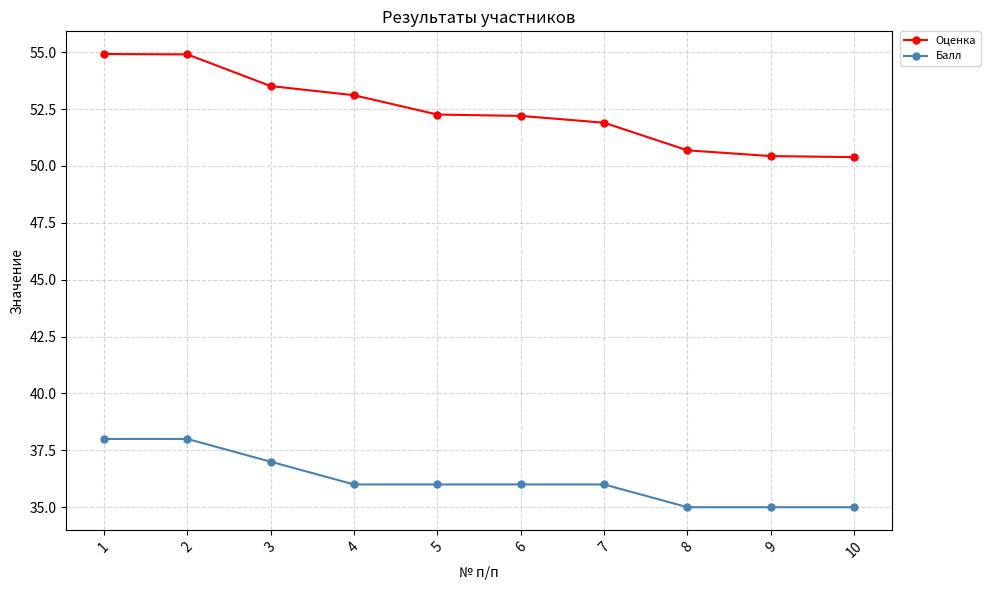

What is the value of the Балл point at the 1st from the left?

38.0